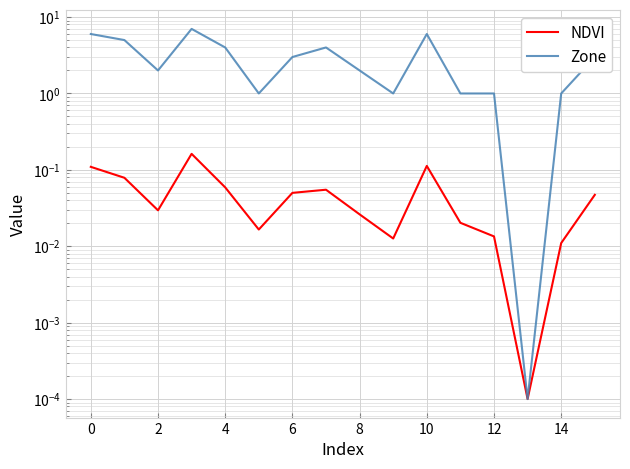

How many interior local peaks does the NDVI series have?

3